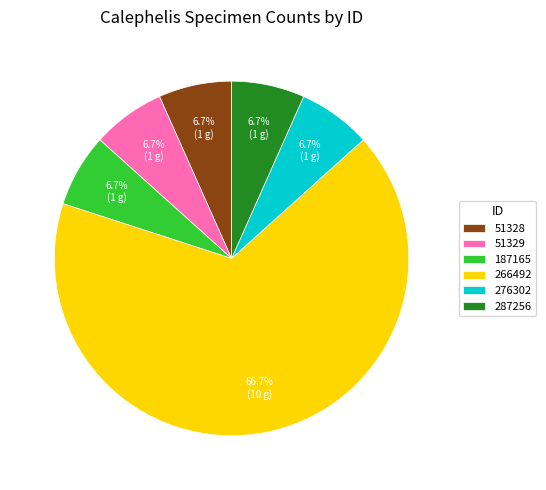

Which slice is the largest?

266492